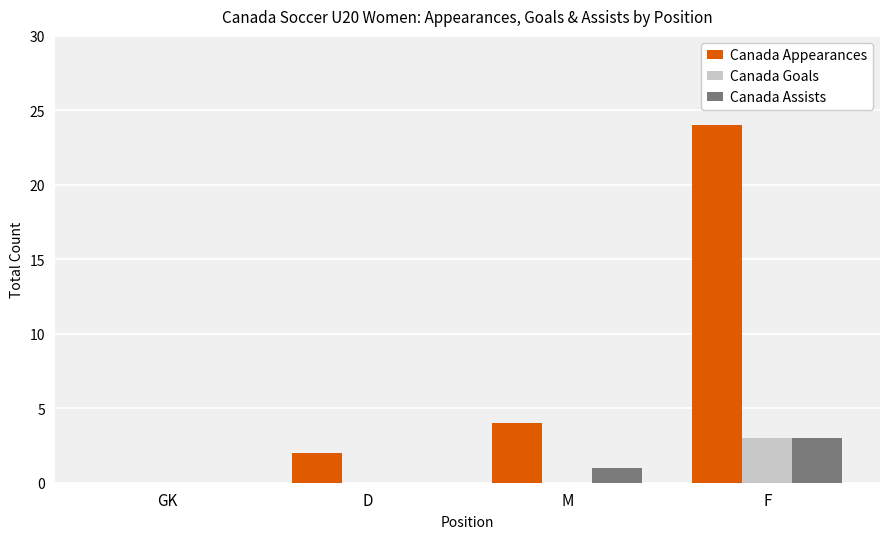

The Canada Appearances series shows 41 at F. True or false?

False